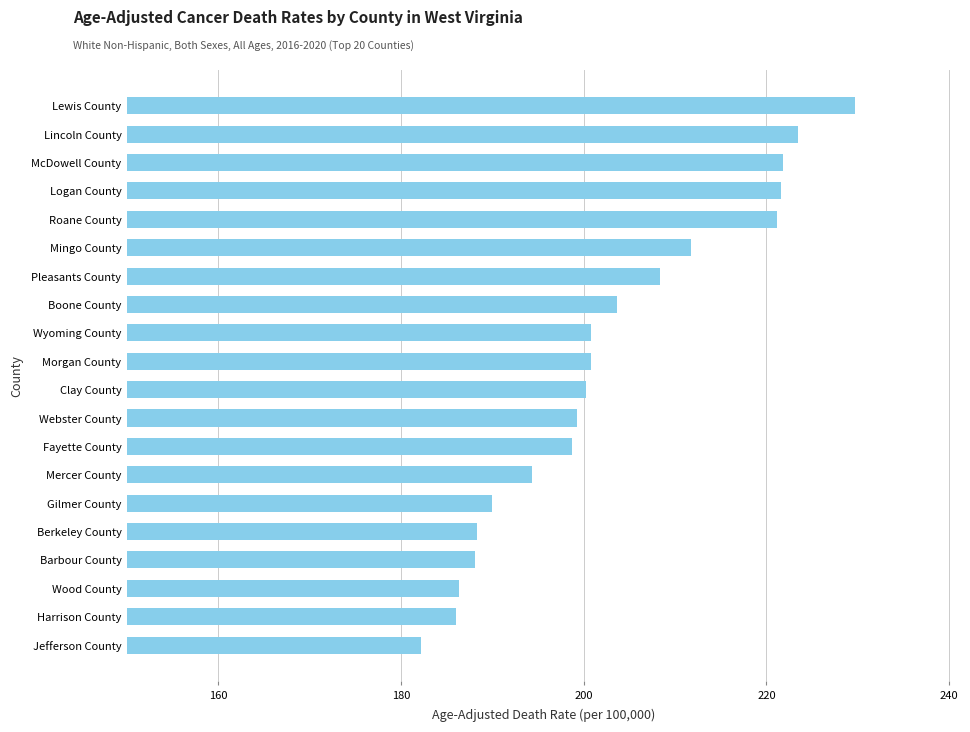

Is it true that the value at Boone County is 76.3?

False